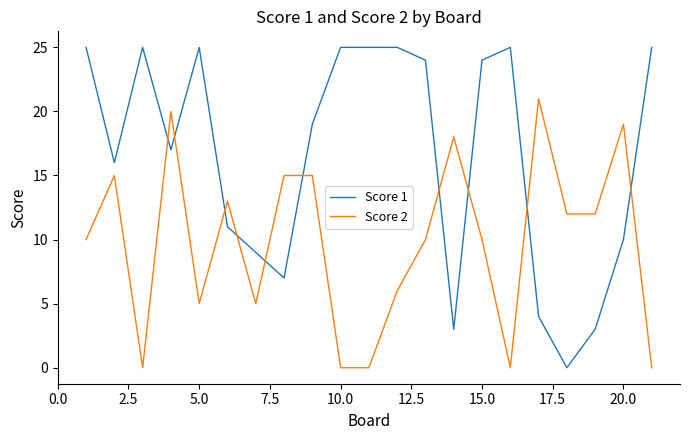

What is the maximum value for Score 2?

21